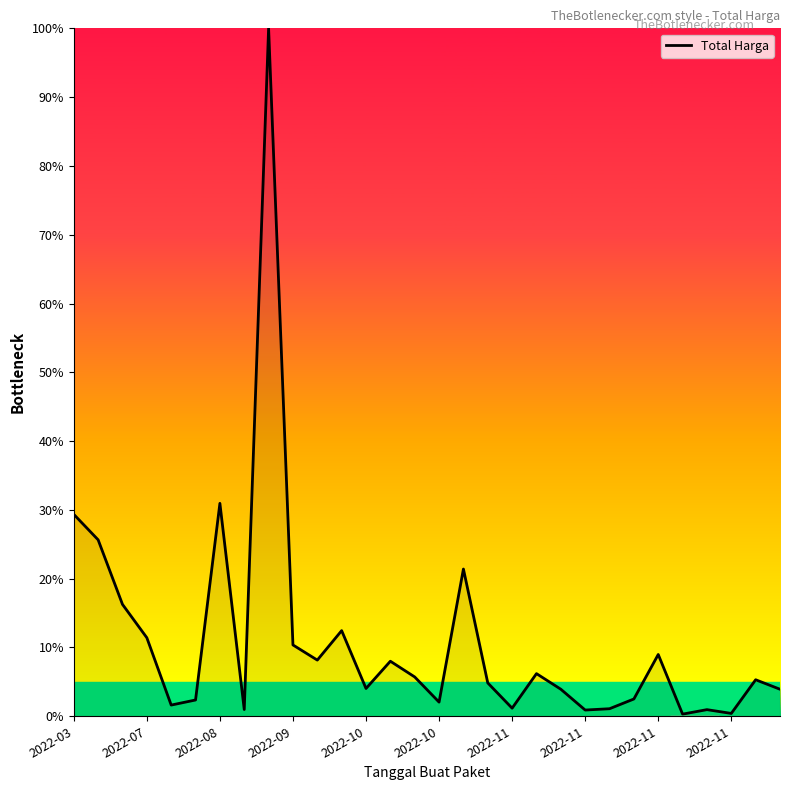

What is the difference between the maximum and minimum values?

99.7